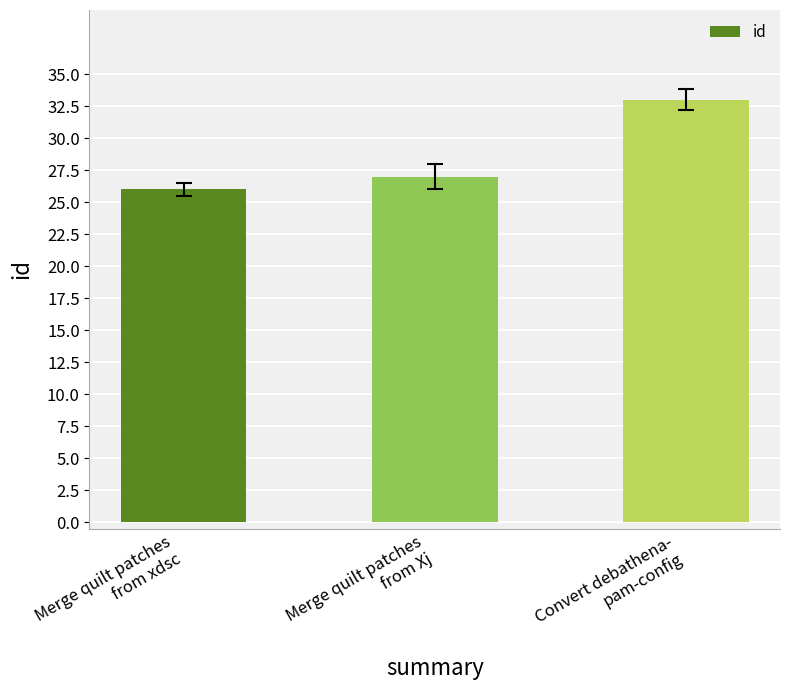

Does the chart contain stacked bars?

No